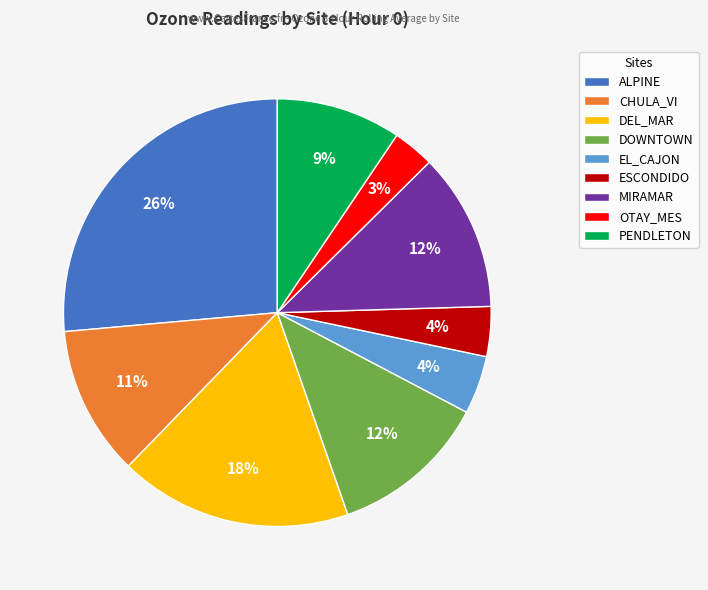

What percentage is the DEL_MAR slice, to the nearest percent?

18%